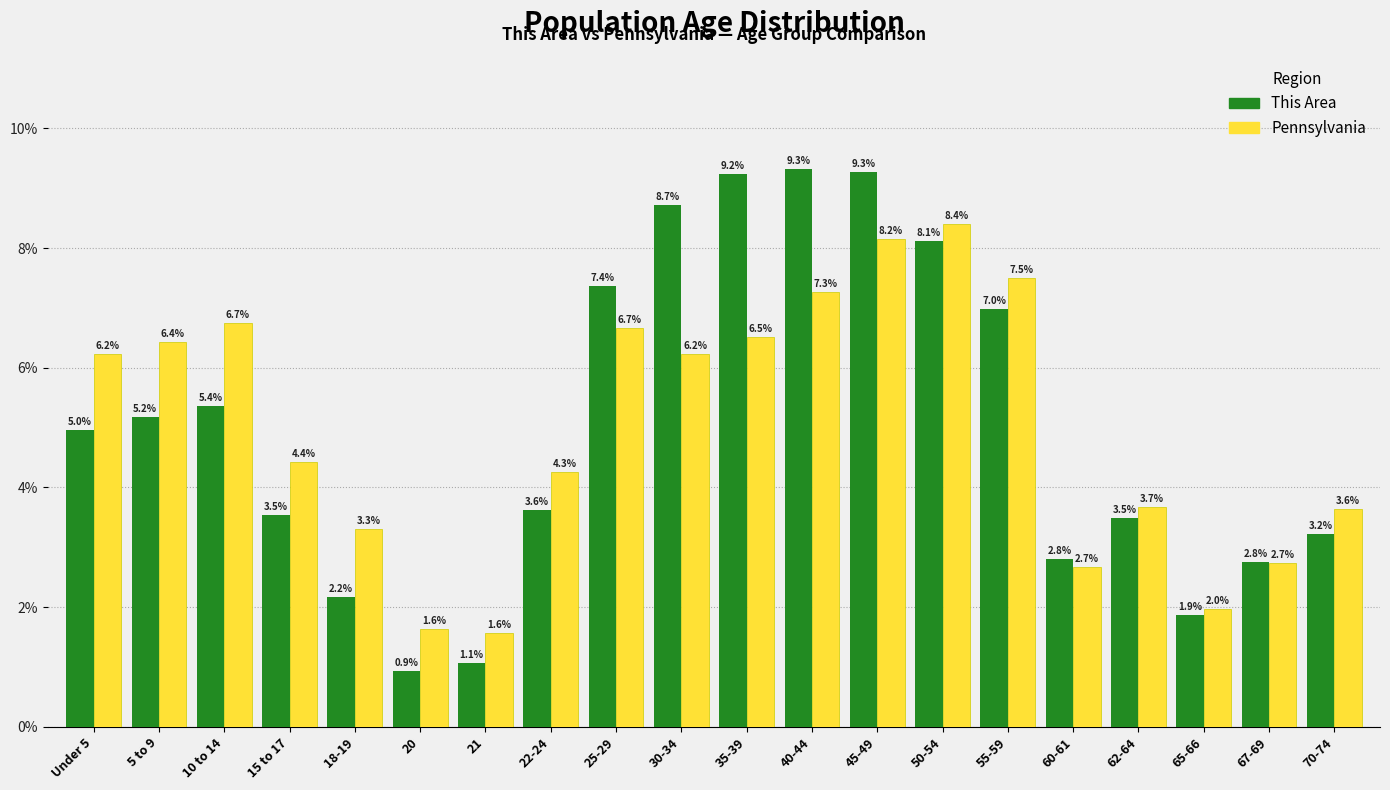

Reading right to left, extract all data points from this chart.

This Area: 3.2	2.8	1.9	3.5	2.8	7.0	8.1	9.3	9.3	9.2	8.7	7.4	3.6	1.1	0.9	2.2	3.5	5.4	5.2	5.0
Pennsylvania: 3.6	2.7	2.0	3.7	2.7	7.5	8.4	8.2	7.3	6.5	6.2	6.7	4.3	1.6	1.6	3.3	4.4	6.7	6.4	6.2